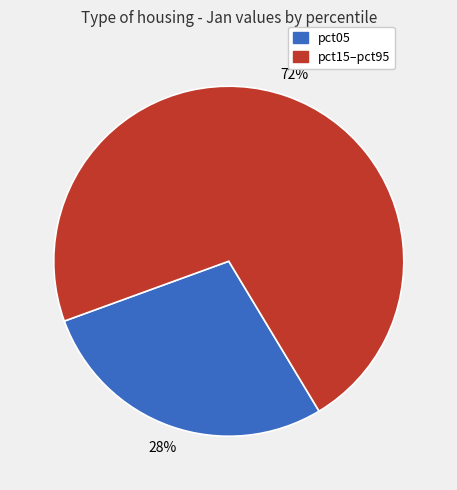

Is there a majority slice in this chart?

Yes